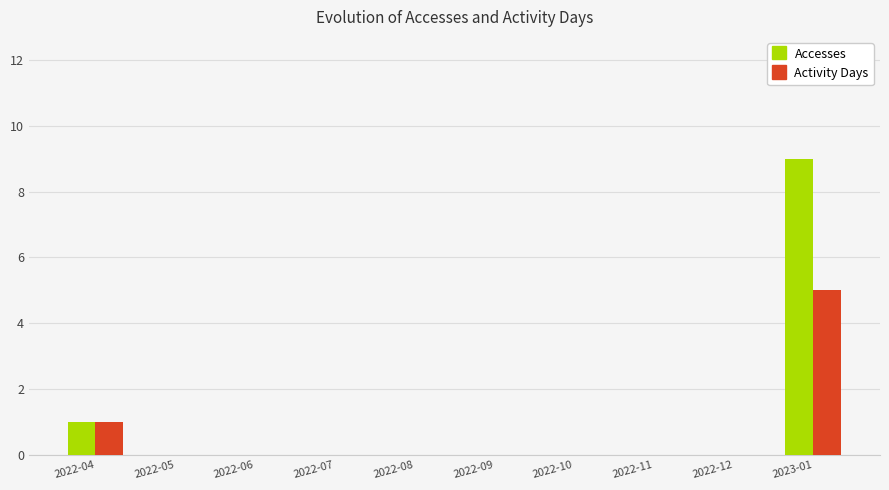

At which category is the sum across all series the highest?

2023-01